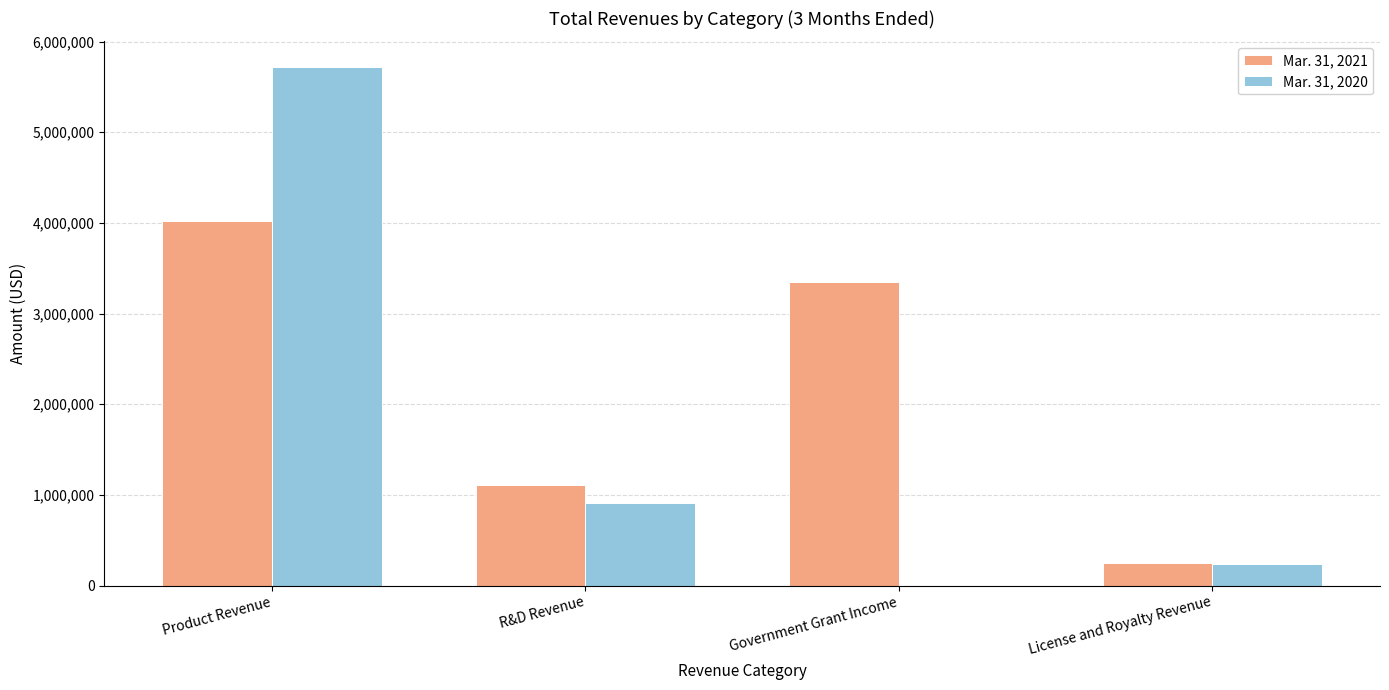

At which label does Mar. 31, 2020 first exceed 907687?

Product Revenue